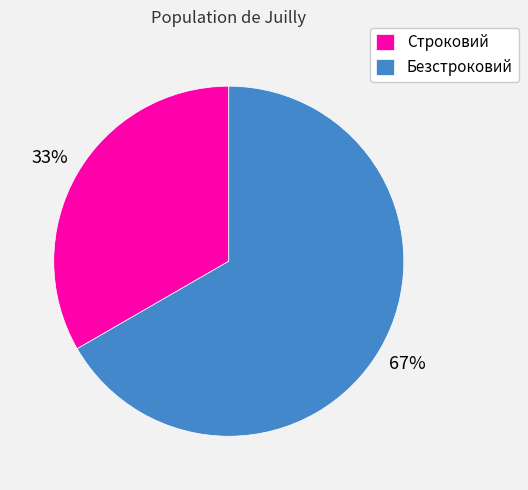

Is the sum of Безстроковий and Строковий greater than half?

Yes